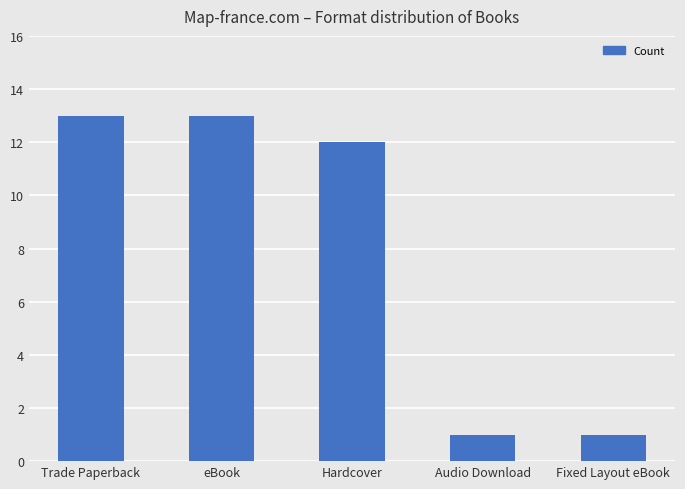

How many bars are there in total?

5